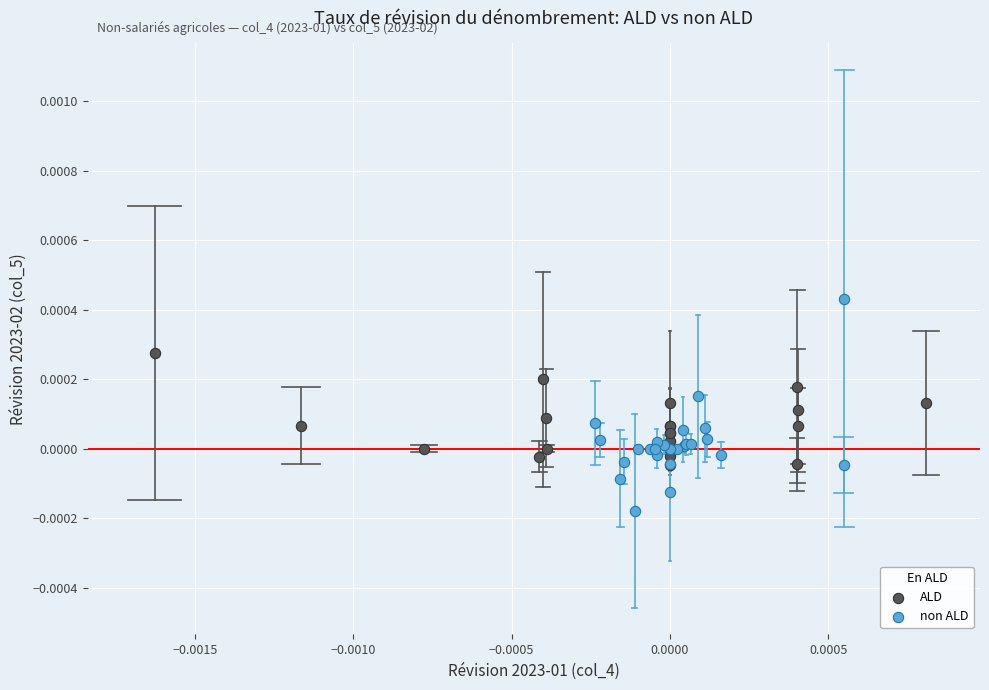

What are all the series names shown in the legend?

ALD, non ALD